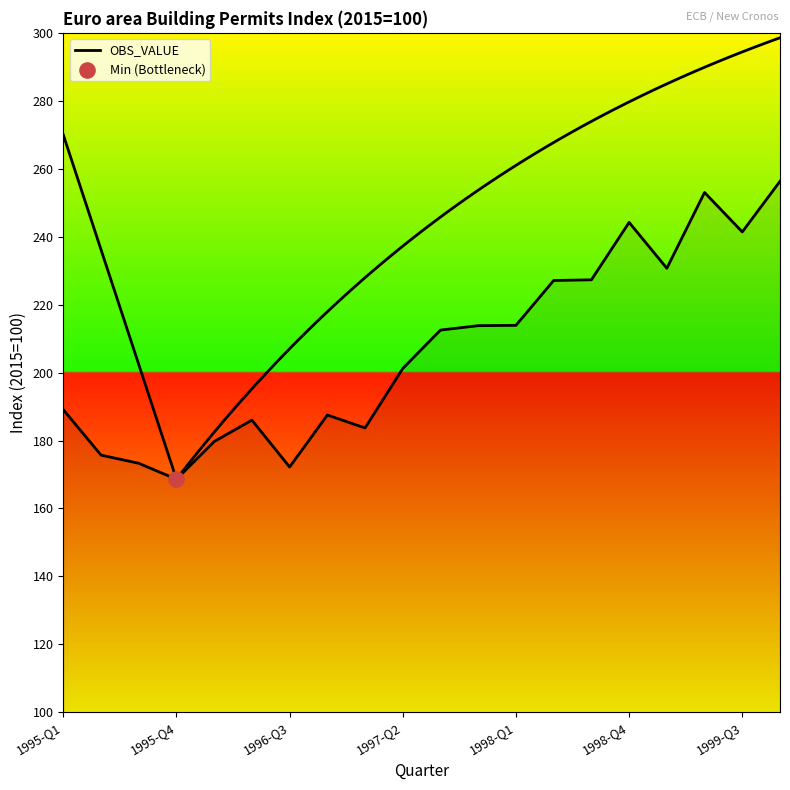

Between 14 and 12, which is larger?

14